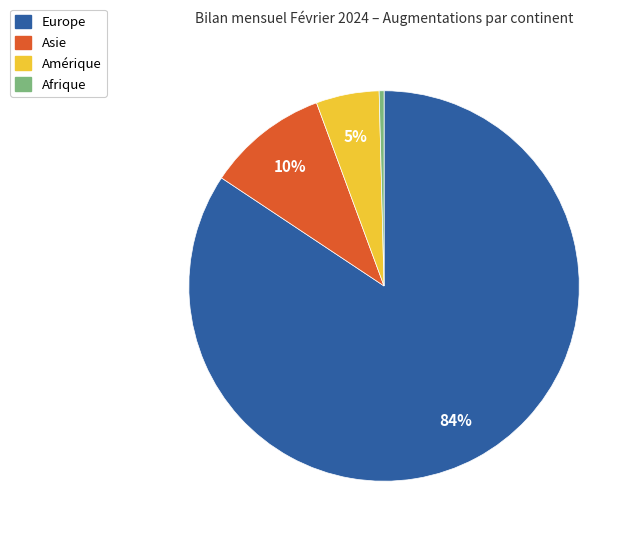

True or false: Europe accounts for 95% of the total.

False